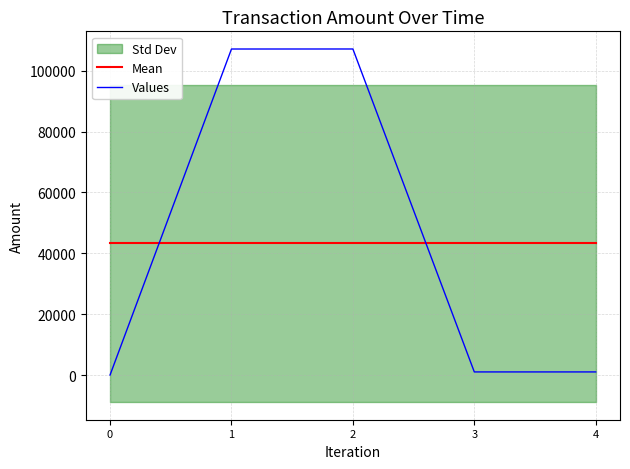

True or false: Mean has a value of 43274.2 at 4.

True